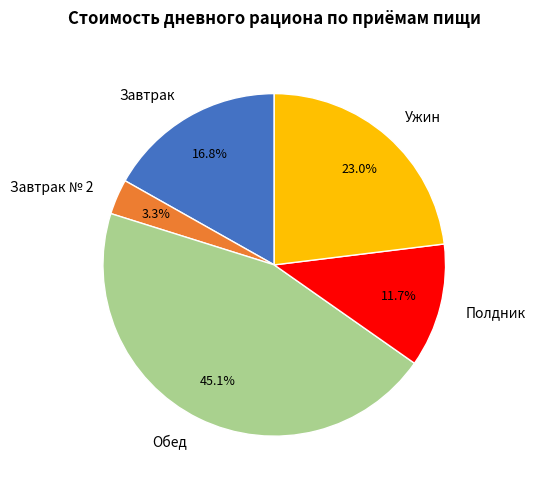

What is the ratio of the value at Обед to the value at Полдник?

3.9